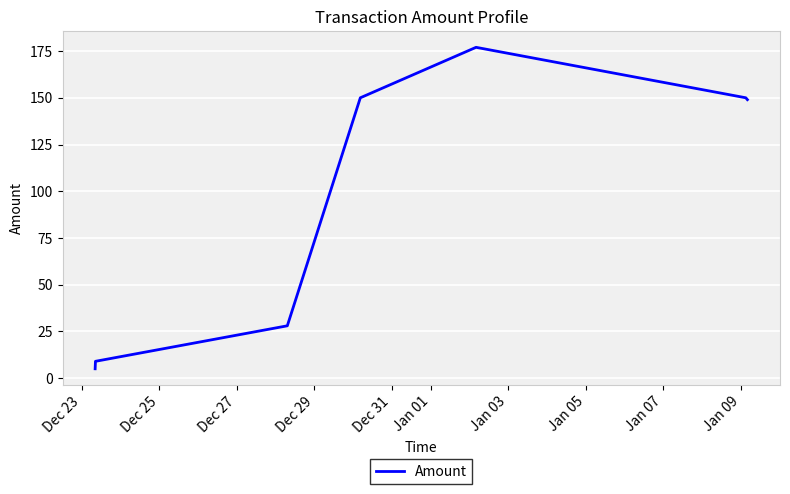

Where does the data first go above 149?

Dec 31